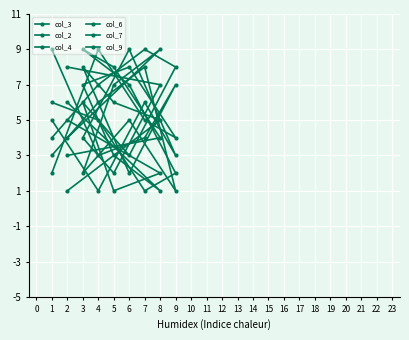

What is the difference between the maximum and minimum values in the col_3 series?

8